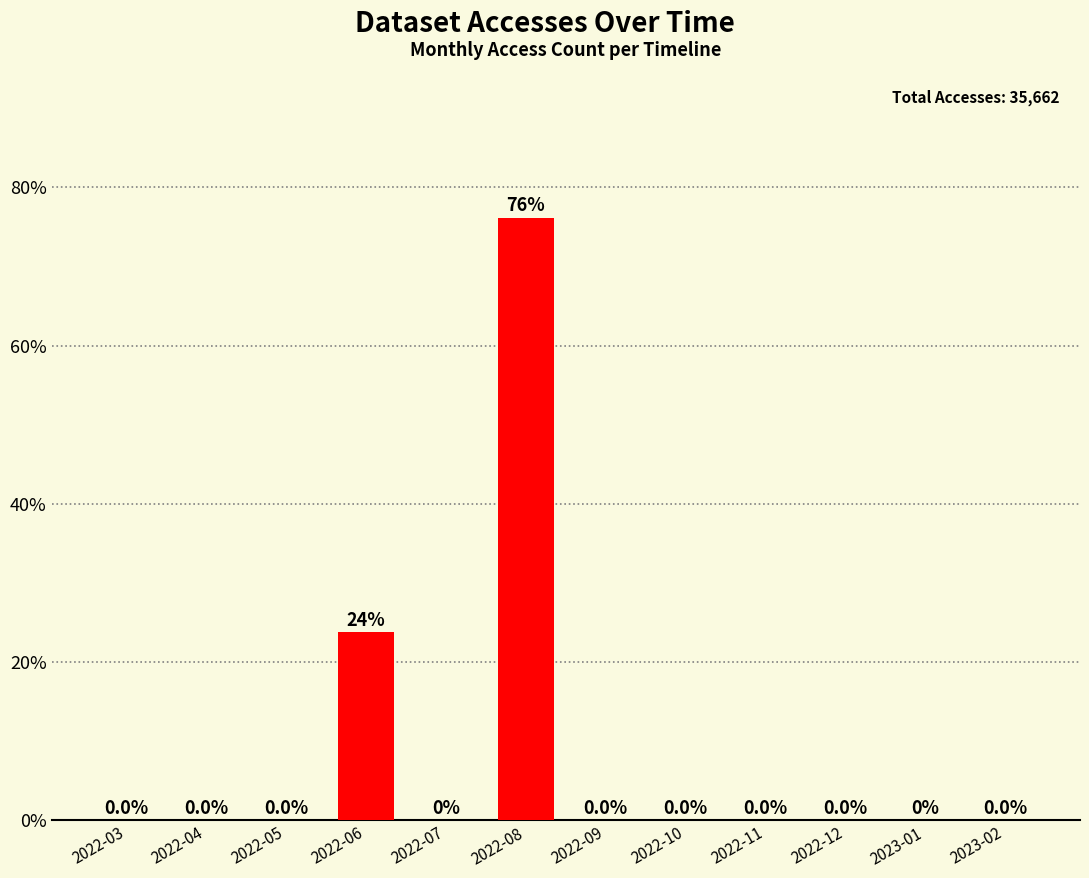

The value at 2022-09 is 0.0. True or false?

True